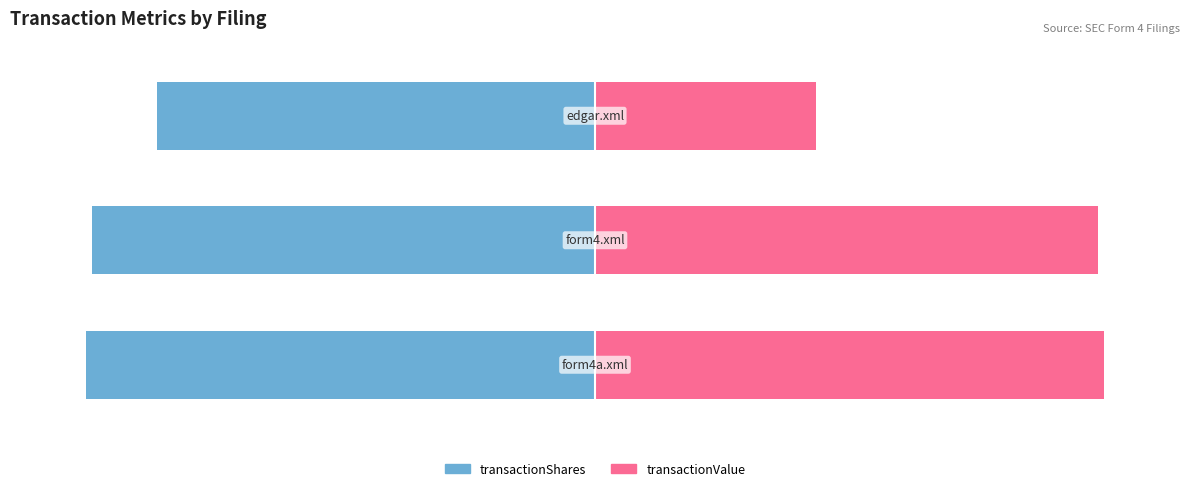

Which series has the largest total across all categories?

transactionValue